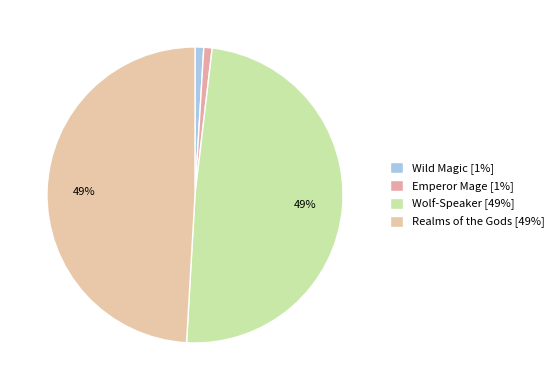

The Realms of the Gods slice represents 62% of the pie. True or false?

False